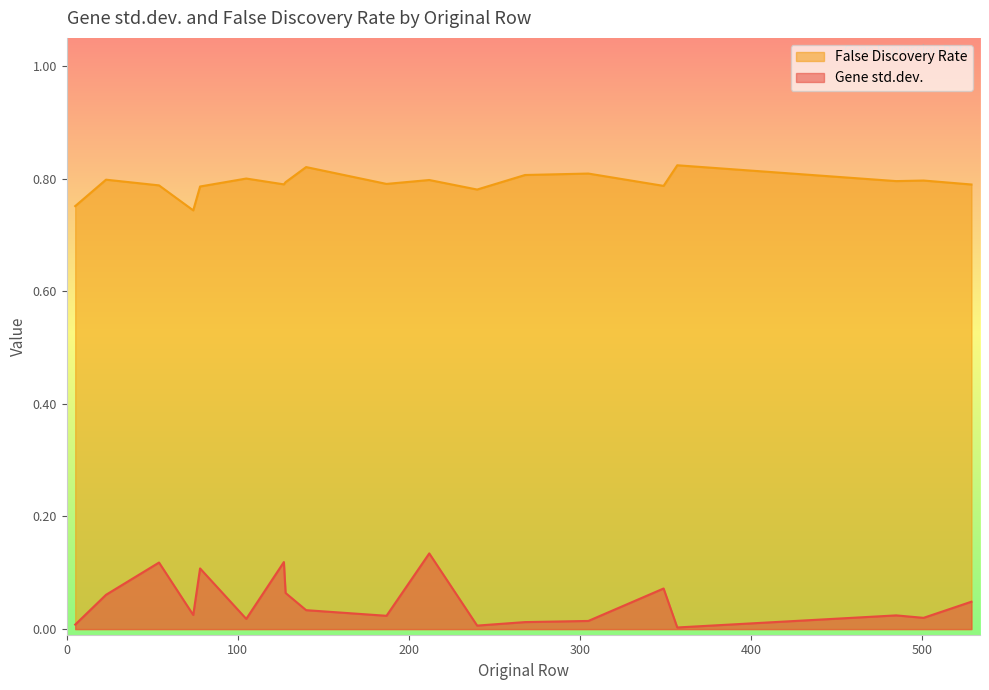

Is the value of Gene std.dev. at 501 greater than the value of False Discovery Rate at 54?

No